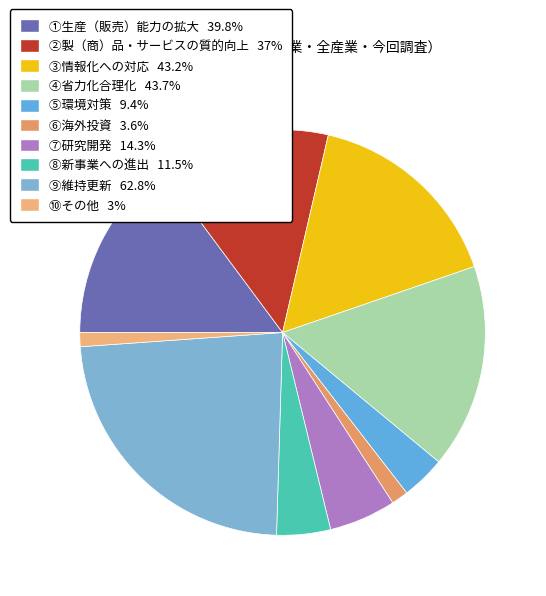

True or false: ⑩その他 accounts for 1% of the total.

True